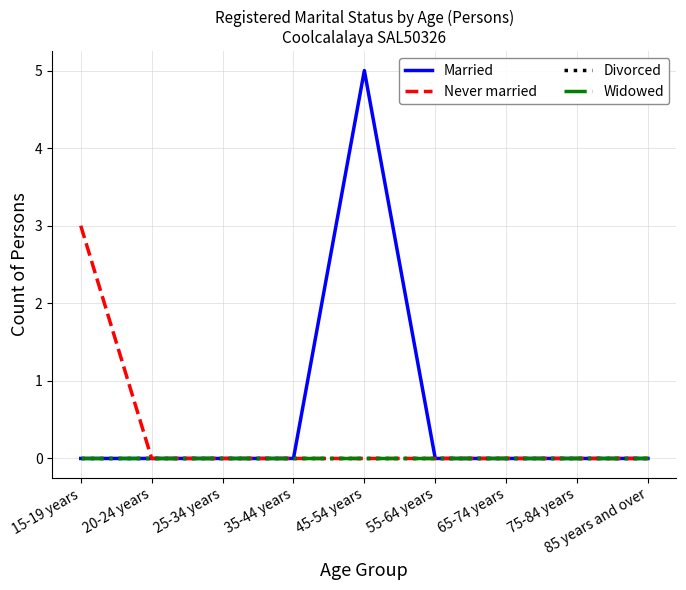

At how many categories does at least one series exceed 4?

1